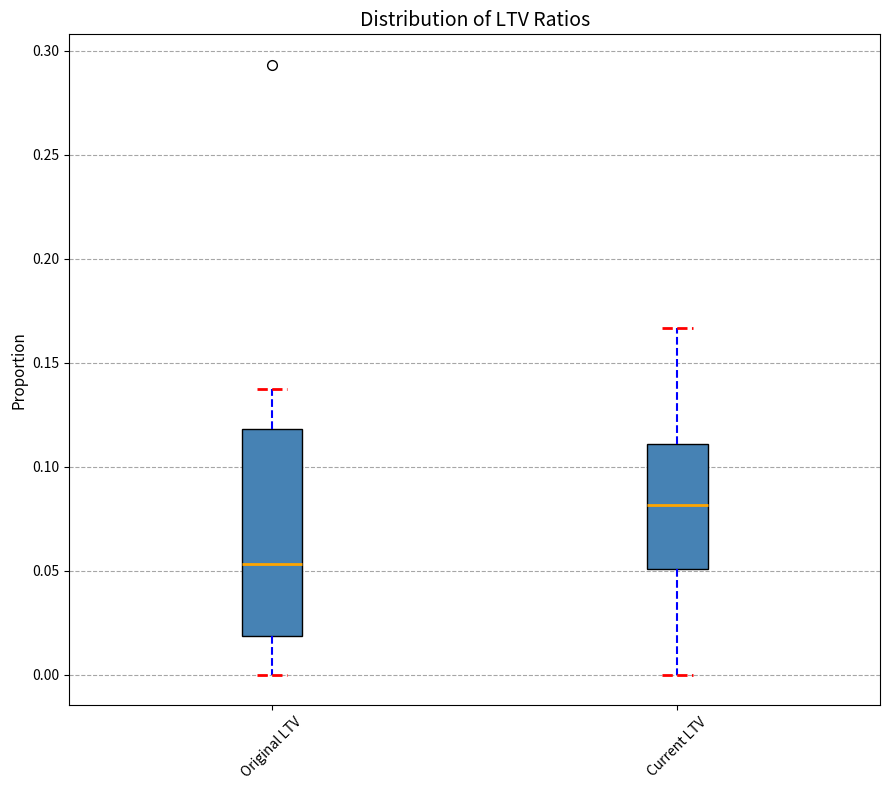

Where is the upper edge of the box for Original LTV on the y-axis? The values are not printed on the chart, so give them approximately, as read against the axis.

0.120